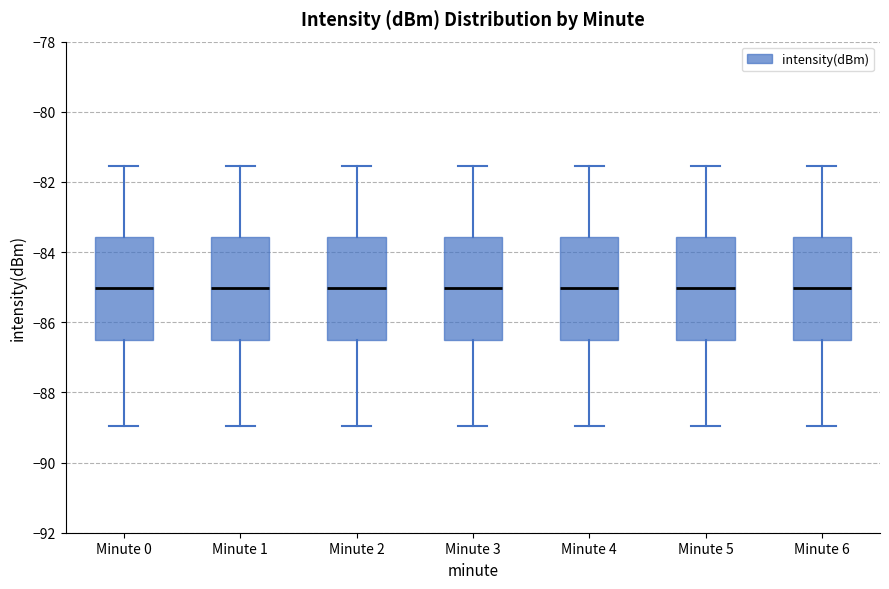

Reading left to right, transcribe this box plot: for each box, give where its median line is, the range the box spans, and where its two whiskers end, as read against the y-axis. The values are not printed on the chart, so give them approximately, as read against the axis.

Minute 0: median -85.0, box -86.6 to -83.6, whiskers -89.0 to -81.6
Minute 1: median -85.0, box -86.6 to -83.6, whiskers -89.0 to -81.6
Minute 2: median -85.0, box -86.6 to -83.6, whiskers -89.0 to -81.6
Minute 3: median -85.0, box -86.6 to -83.6, whiskers -89.0 to -81.6
Minute 4: median -85.0, box -86.6 to -83.6, whiskers -89.0 to -81.6
Minute 5: median -85.0, box -86.6 to -83.6, whiskers -89.0 to -81.6
Minute 6: median -85.0, box -86.6 to -83.6, whiskers -89.0 to -81.6